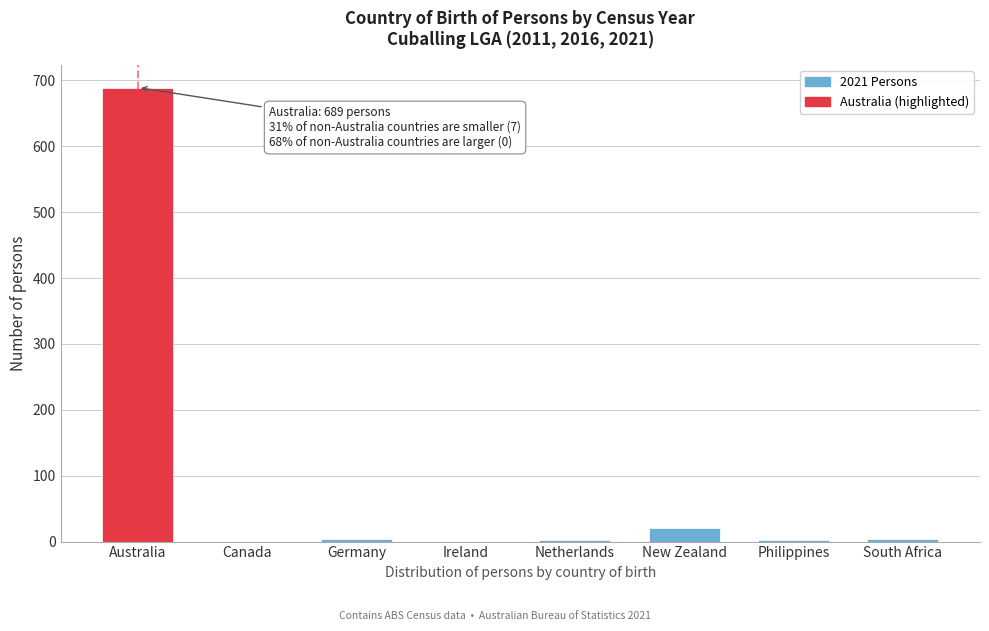

What is the sum of all values?

723